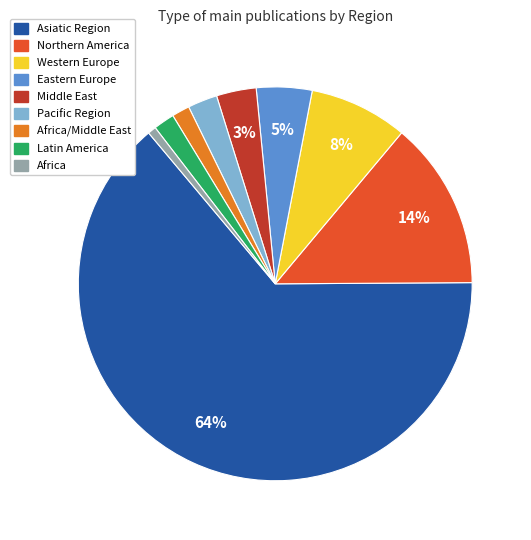

True or false: Northern America accounts for 29% of the total.

False